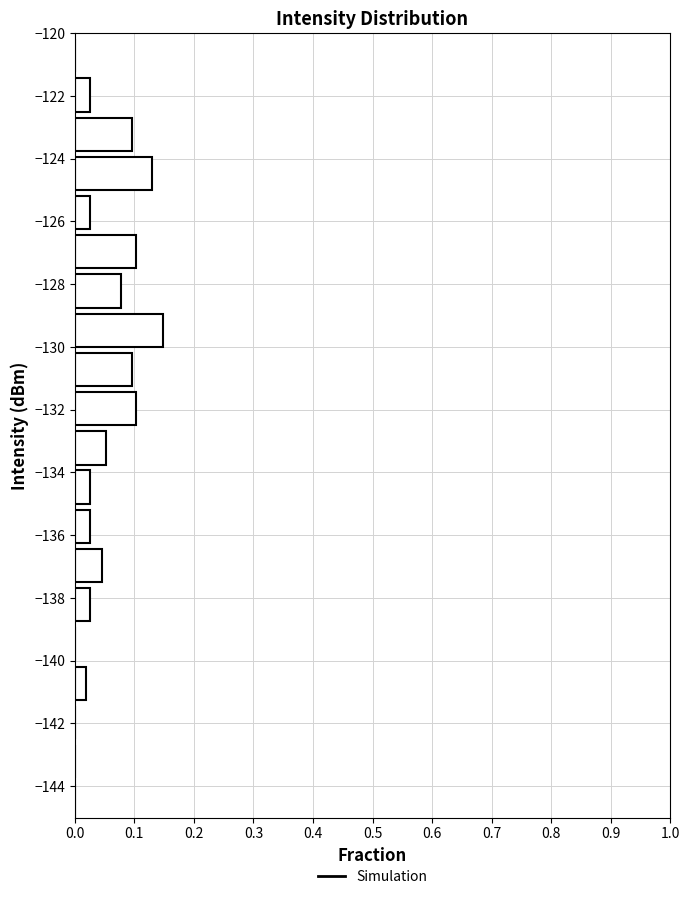

Reading bottom to top, list every bar in this chart as the range it spans on the y-axis followed by its length. Neither the bar edges nor the lengths are printed on the chart, so give them approximately, as read against the axes.

-145.00 to -143.75: 0
-143.75 to -142.50: 0
-142.50 to -141.25: 0
-141.25 to -140.00: 0.02
-140.00 to -138.75: 0
-138.75 to -137.50: 0.03
-137.50 to -136.25: 0.05
-136.25 to -135.00: 0.03
-135.00 to -133.75: 0.03
-133.75 to -132.50: 0.05
-132.50 to -131.25: 0.10
-131.25 to -130.00: 0.10
-130.00 to -128.75: 0.15
-128.75 to -127.50: 0.08
-127.50 to -126.25: 0.10
-126.25 to -125.00: 0.03
-125.00 to -123.75: 0.13
-123.75 to -122.50: 0.10
-122.50 to -121.25: 0.03
-121.25 to -120.00: 0